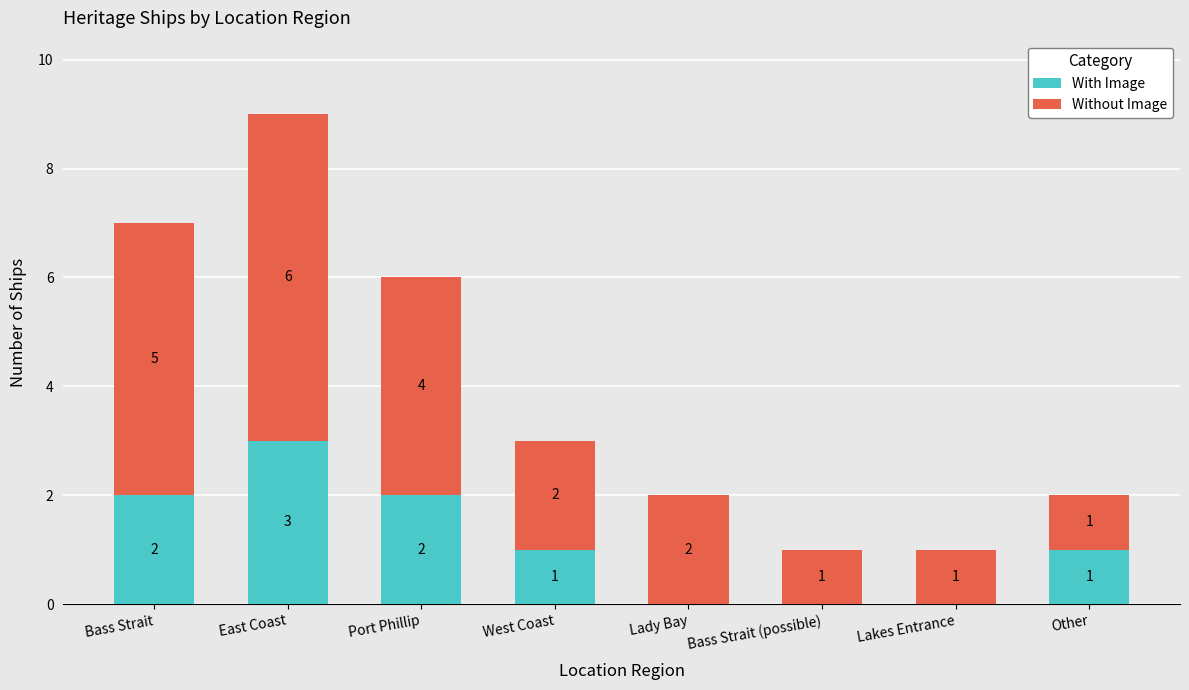

At which category is the sum across all series the highest?

East Coast